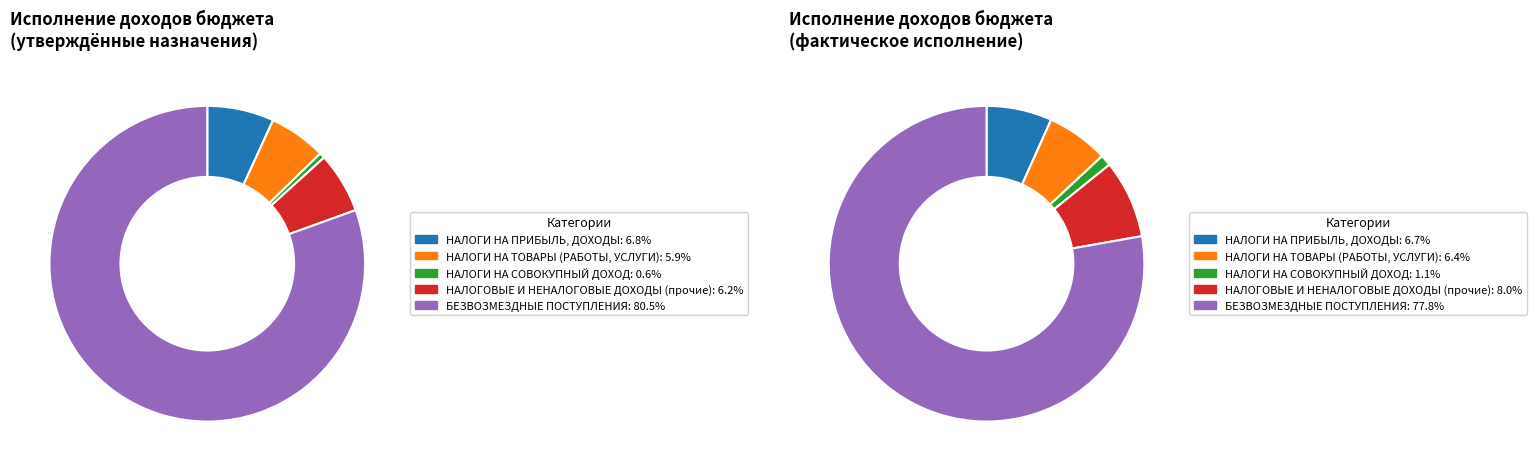

How much of the chart is everything except БЕЗВОЗМЕЗДНЫЕ ПОСТУПЛЕНИЯ?

22.2%